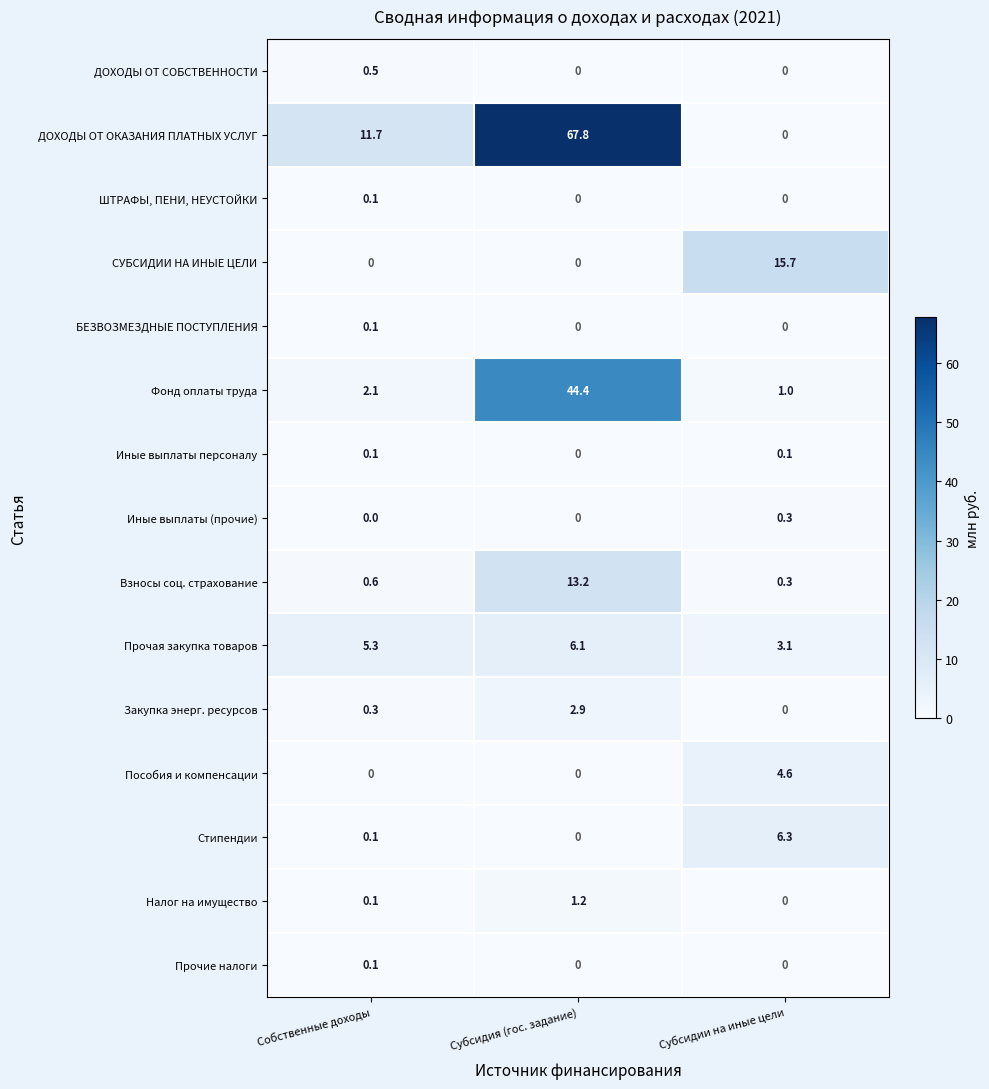

The value of СУБСИДИИ НА ИНЫЕ ЦЕЛИ at Субсидии на иные цели is 9.0. True or false?

False